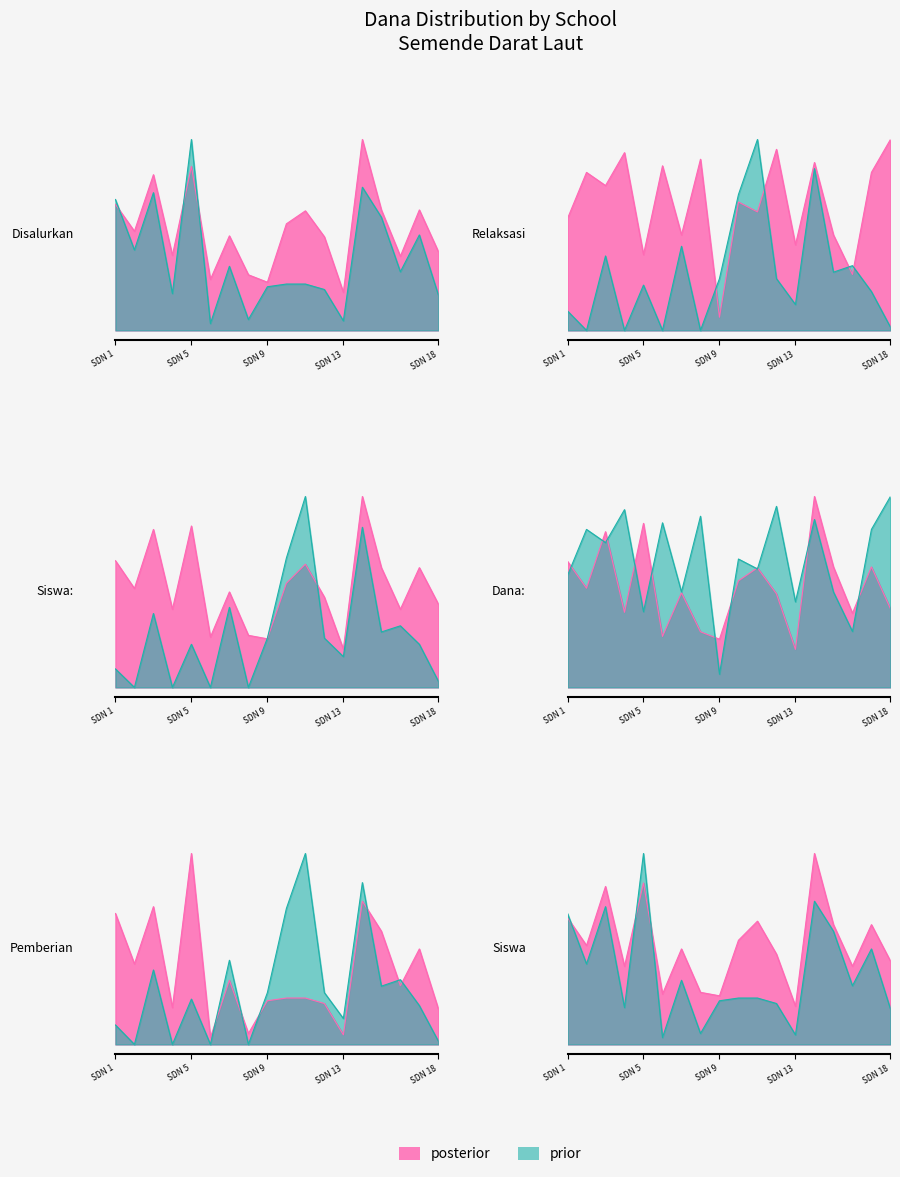

At which label does Pemberian Relaksasi reach its peak?

SDN 18